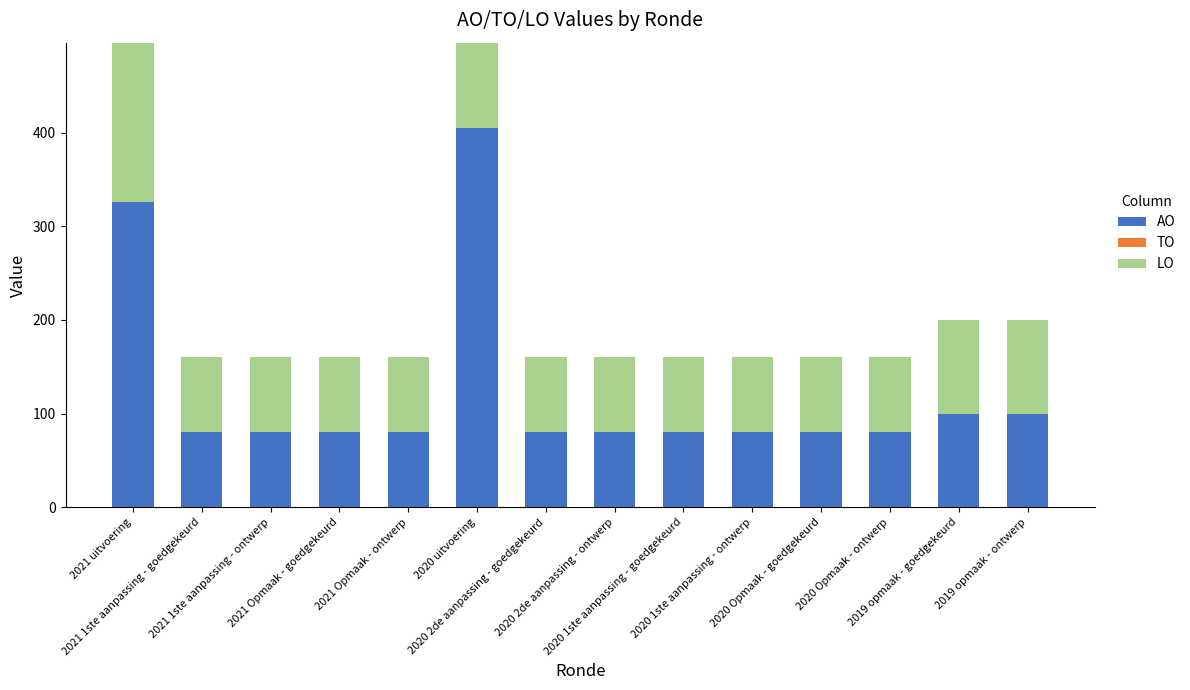

Which label corresponds to the smallest value in the chart?

2021 uitvoering